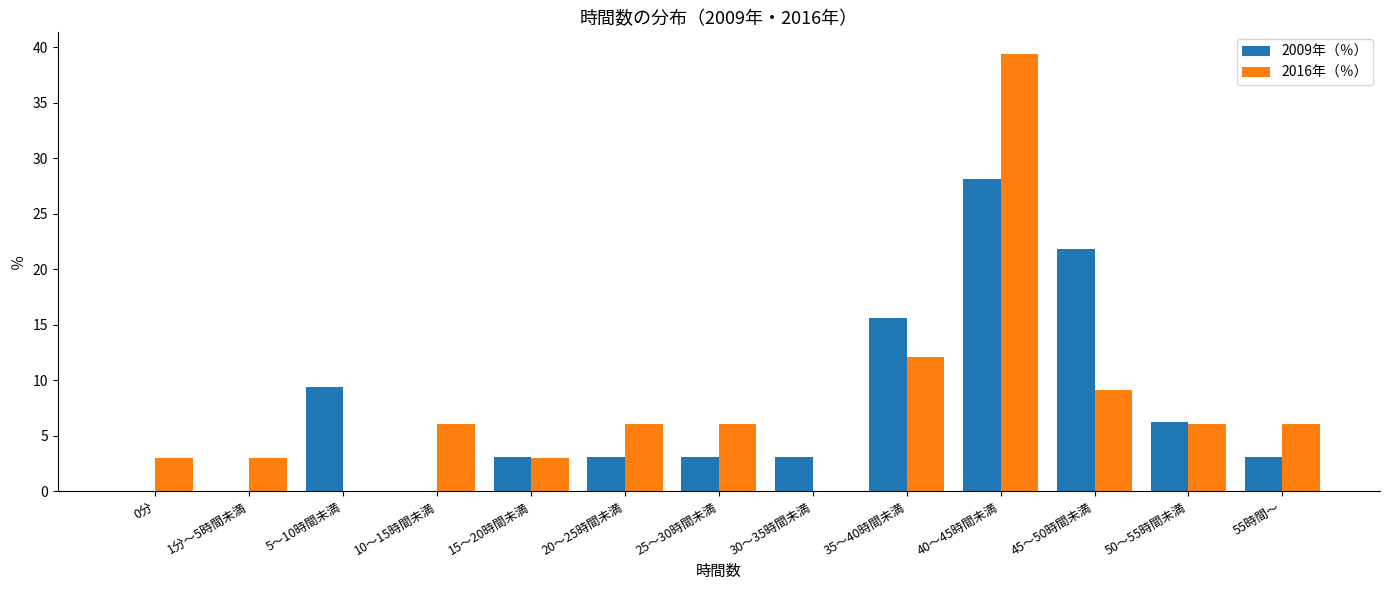

Which series has the widest spread of values?

2016年（％）